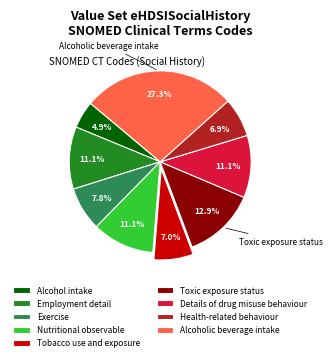

True or false: Tobacco use and exposure accounts for 1% of the total.

False